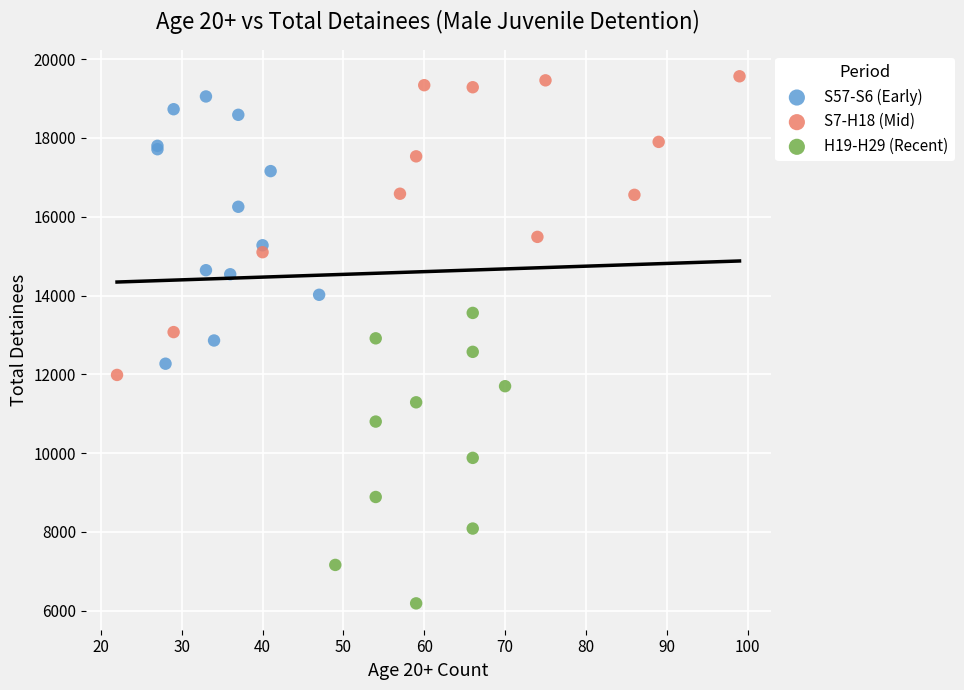

What are all the series names shown in the legend?

S57-S6 (Early), S7-H18 (Mid), H19-H29 (Recent)